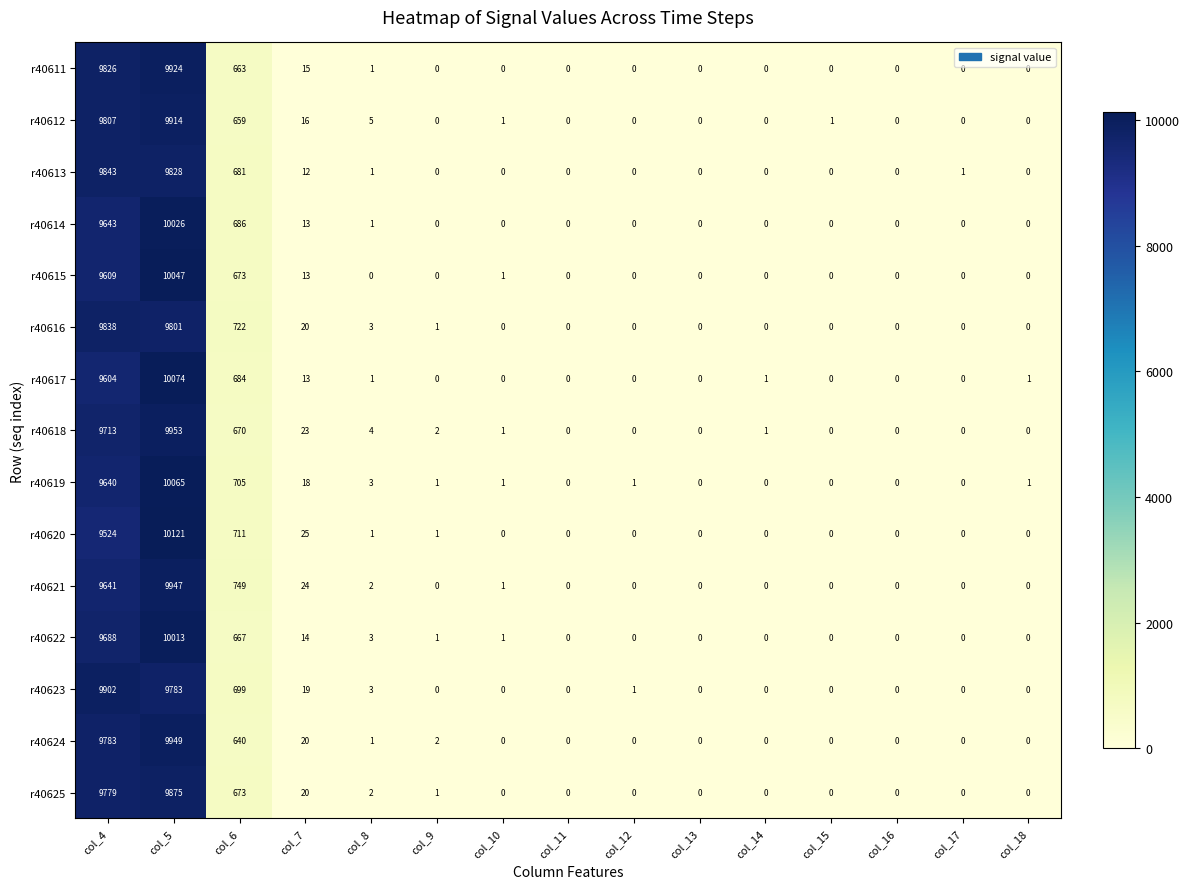

What is the greatest value displayed?

10121